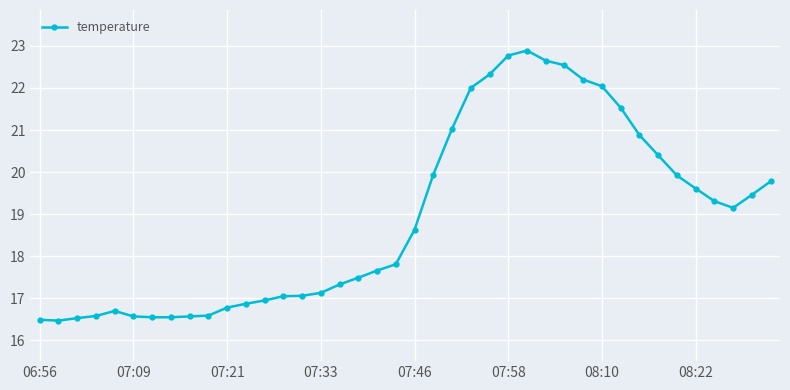

How many lines are shown in the chart?

1